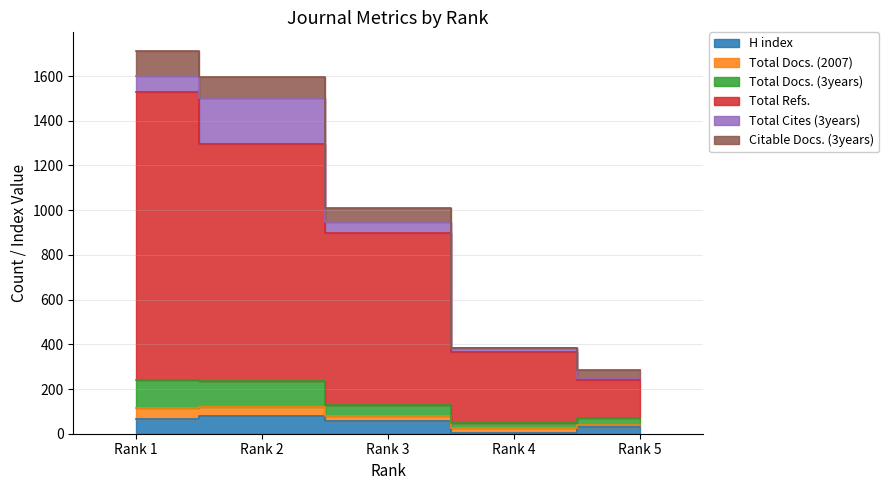

At which category is the sum across all series the highest?

Rank 1